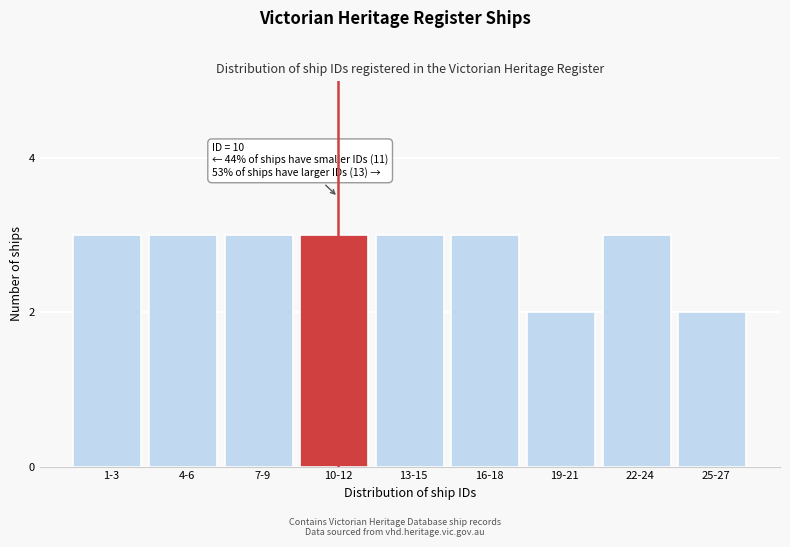

Reading left to right, list all the values displayed in this chart.

1-3=3	4-6=3	7-9=3	10-12=3	13-15=3	16-18=3	19-21=2	22-24=3	25-27=2